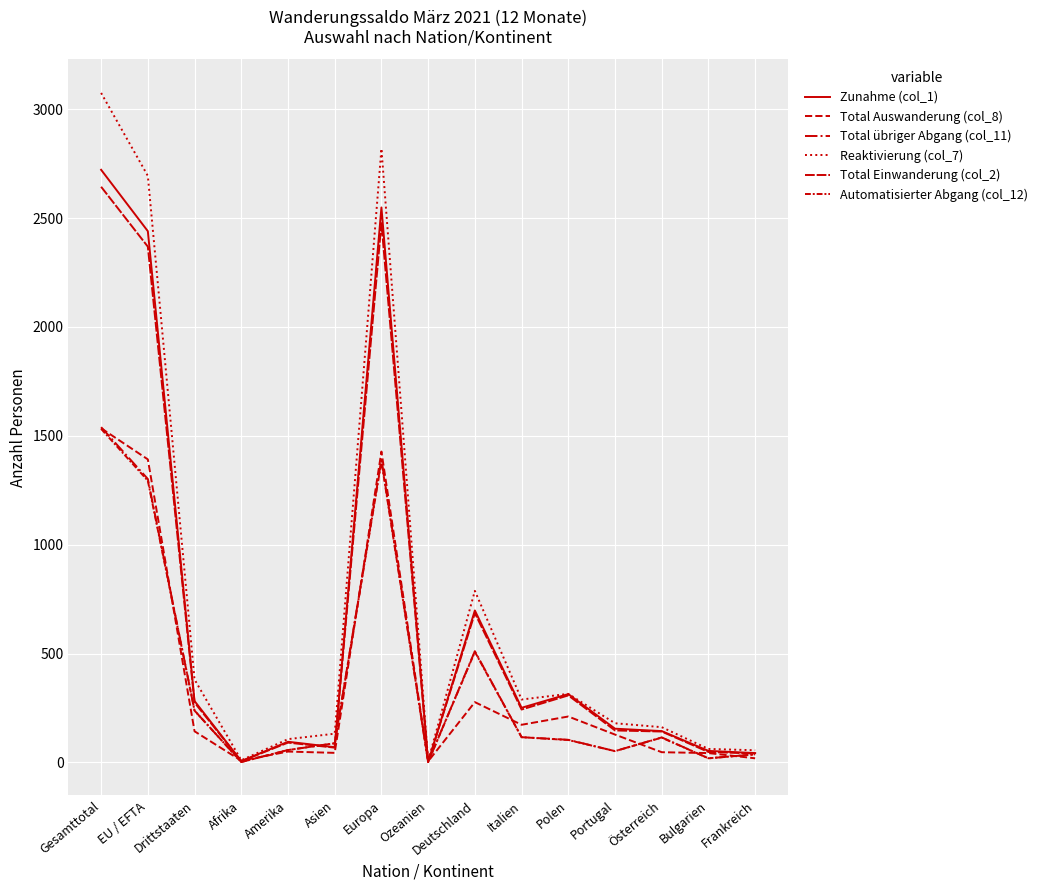

How many intersections are there between Total übriger Abgang (col_11) and Zunahme (col_1)?

2